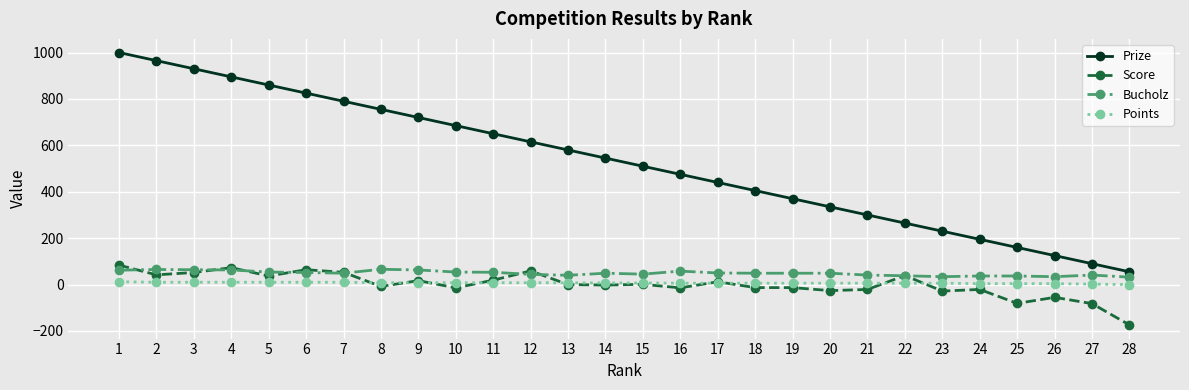

What is the spread (max minus min) of values at 7?

780